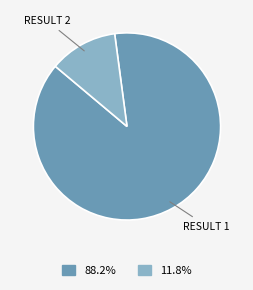

Is there a majority slice in this chart?

Yes